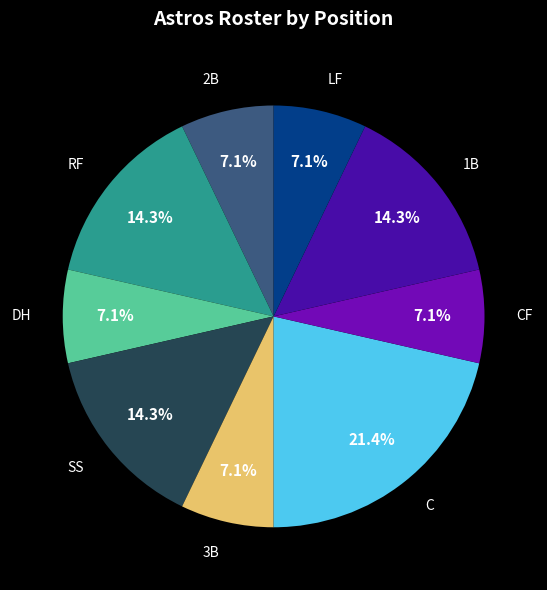

Is there any slice that represents more than half of the pie?

No